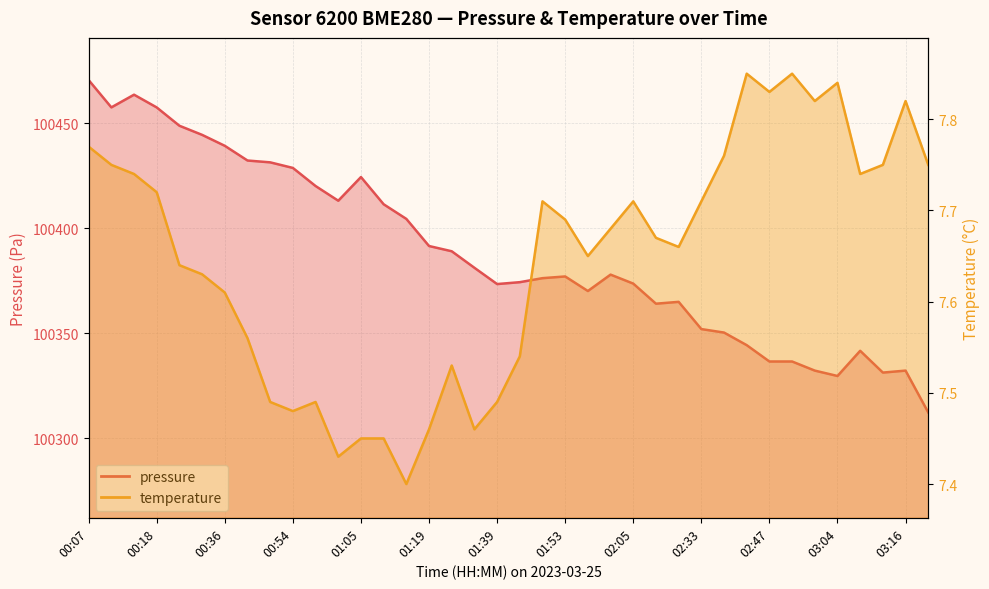

What is the difference between the maximum and second lowest values in the pressure series?

140.9